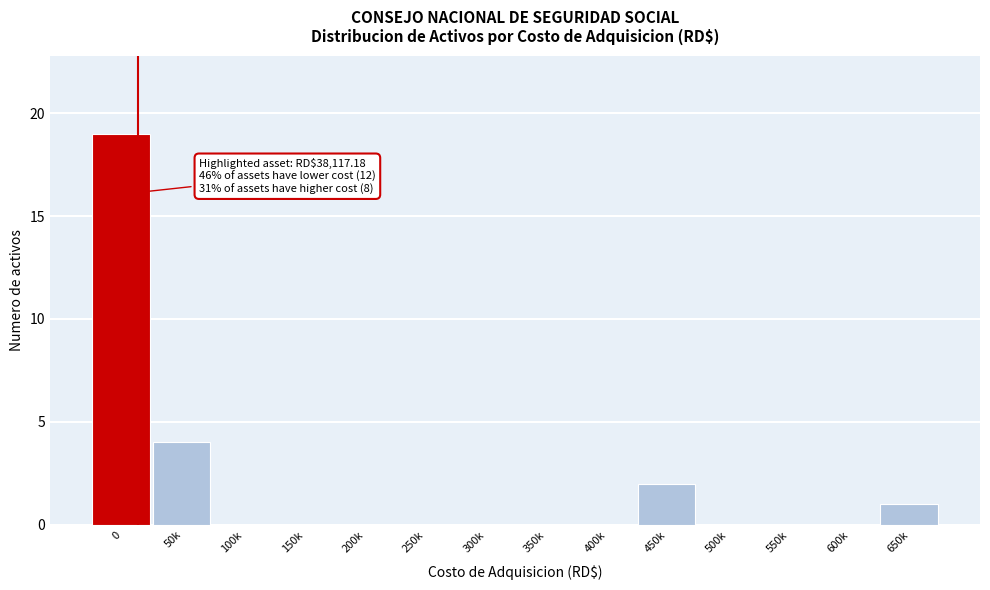

Reading right to left, extract all data points from this chart.

650k=1	600k=0	550k=0	500k=0	450k=2	400k=0	350k=0	300k=0	250k=0	200k=0	150k=0	100k=0	50k=4	0=19